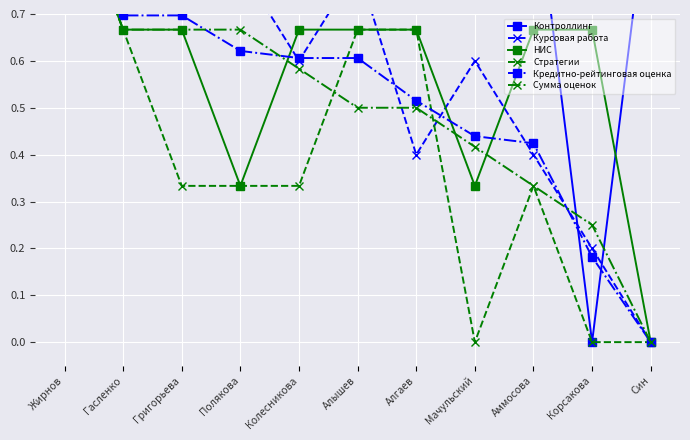

Where is Курсовая работа nearest to the value 0?

Син